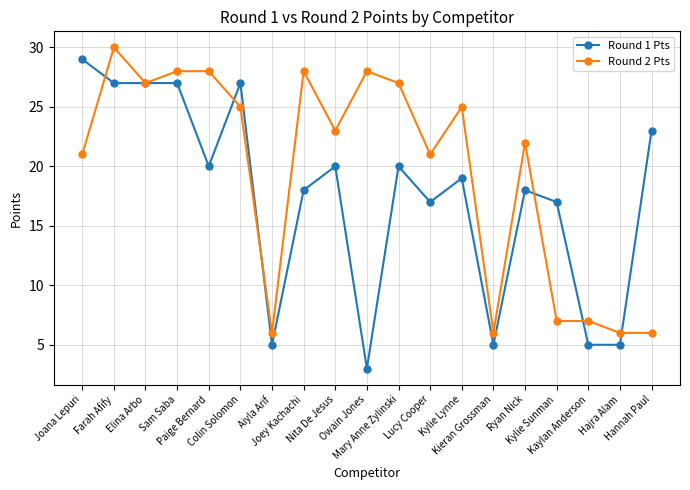

How many lines are shown in the chart?

2